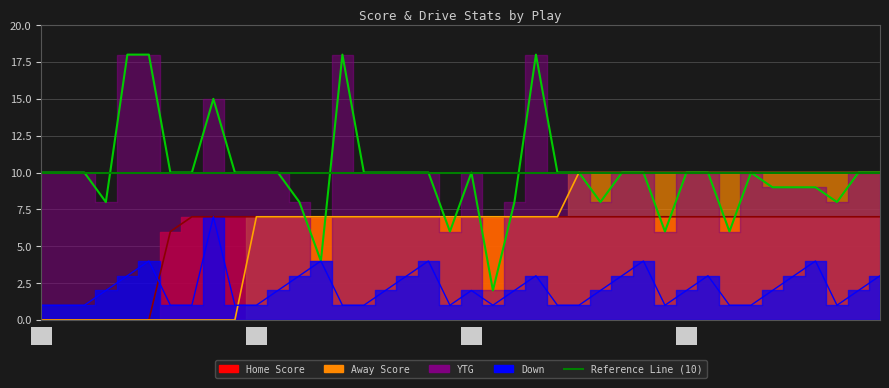

Which category has the highest value across all series?

4